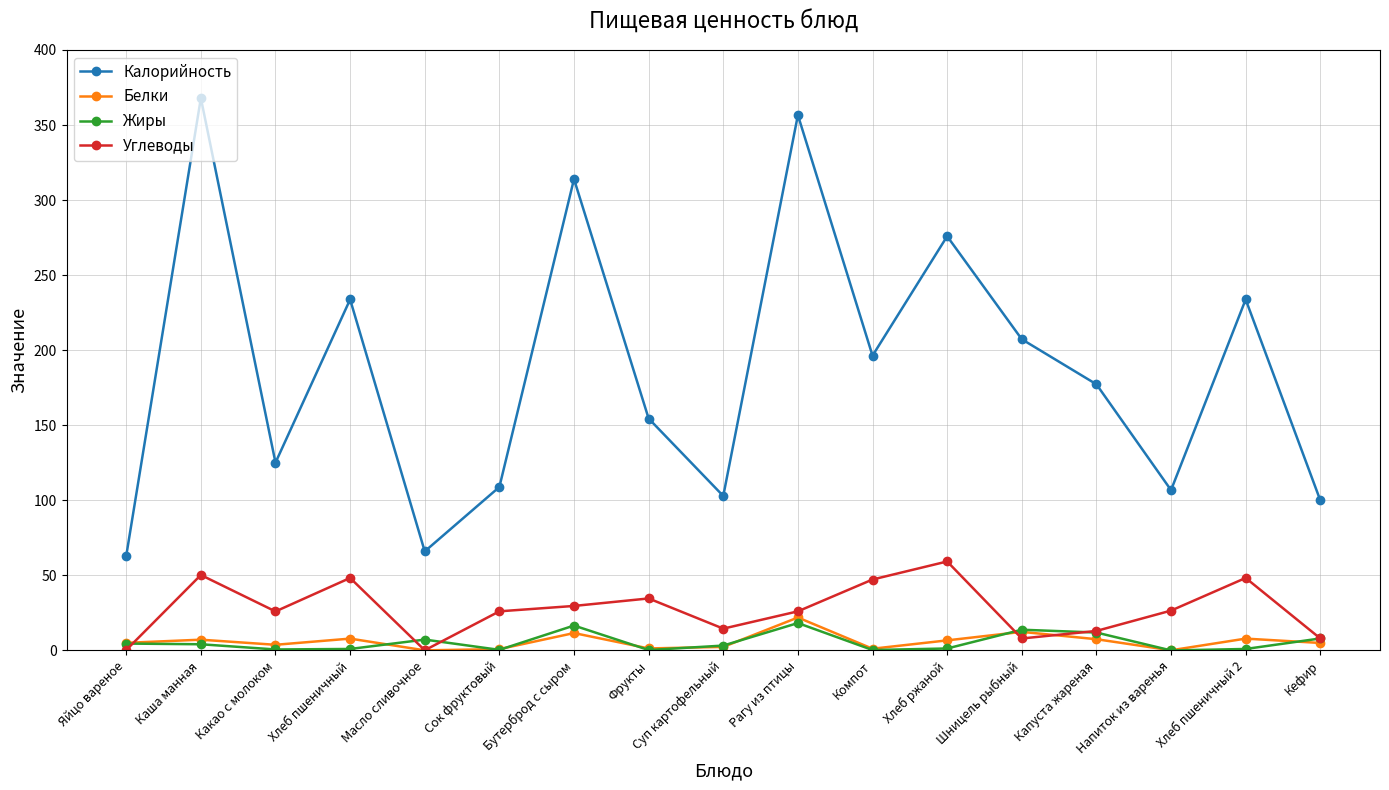

What position from the left is Фрукты?

8